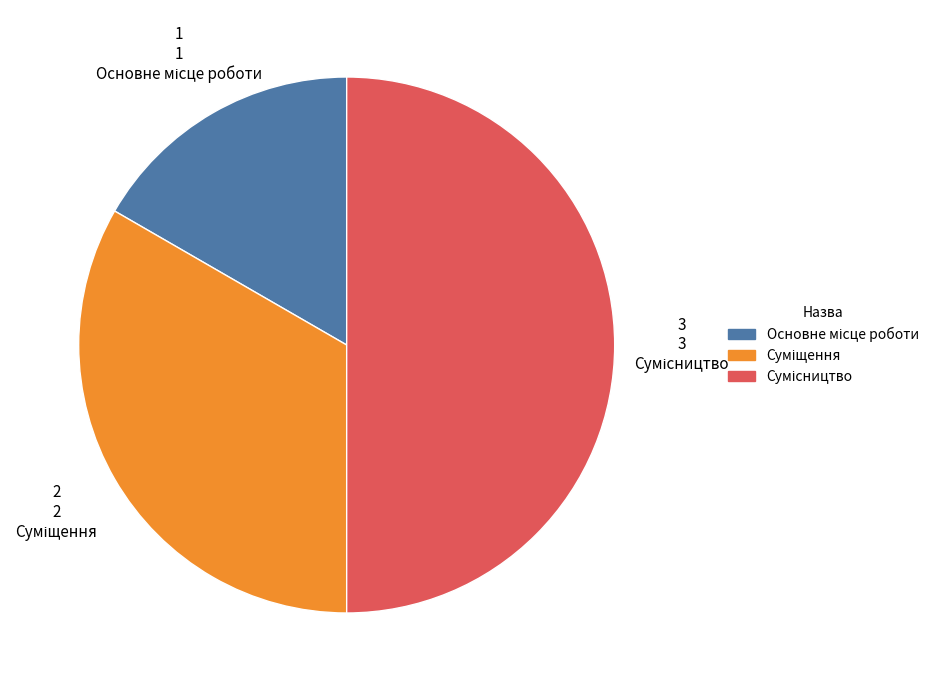

What is the total percentage of Суміщення and Сумісництво?

83.3%